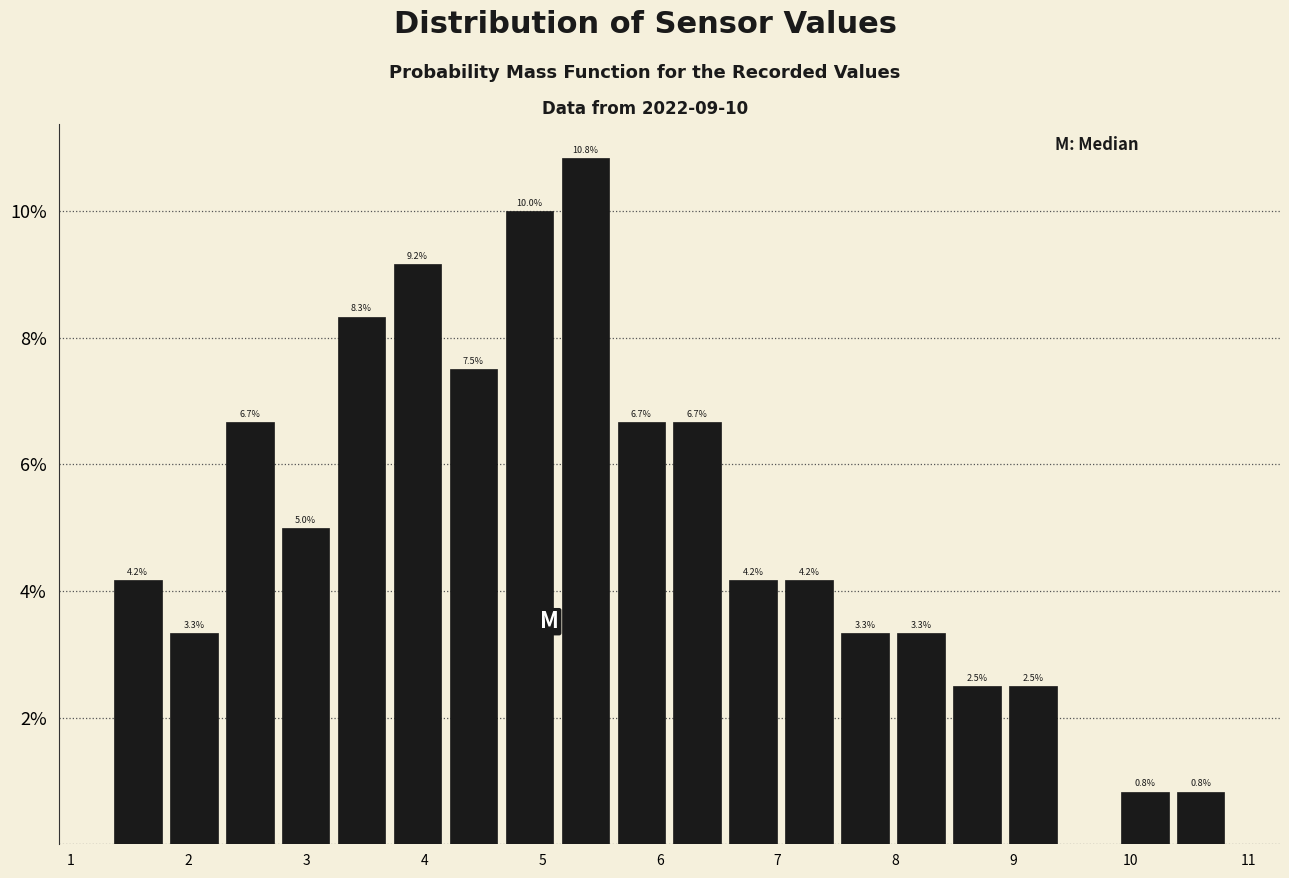

Which range on the x-axis has the tallest bar?

5.1 to 5.6